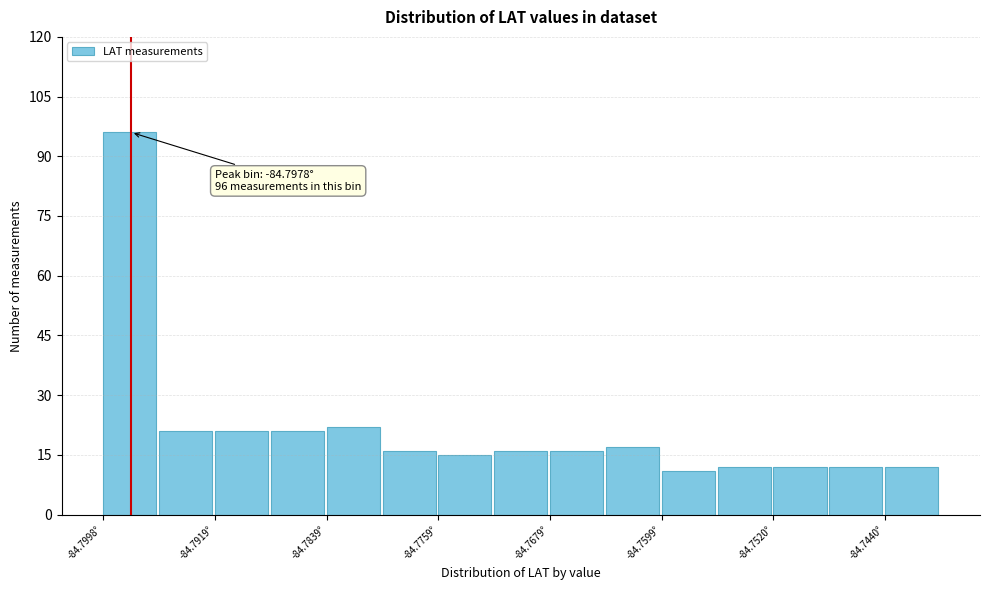

Read against the x-axis, roughly where is the centre of the tallest bar?

-84.798